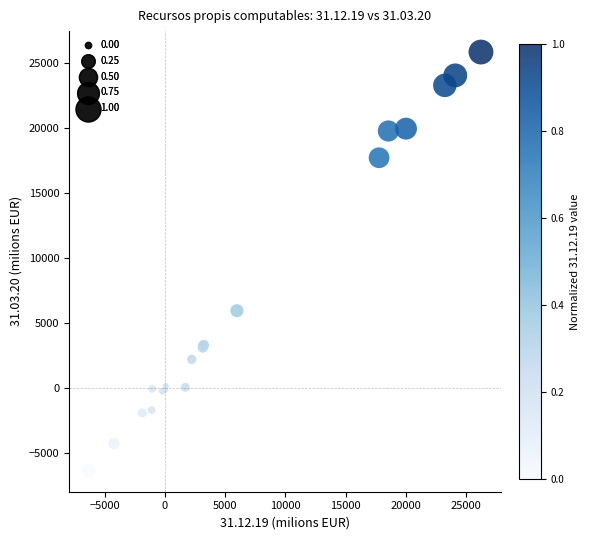

What Y value in the scatter plot is closest to 9771?

5981.4